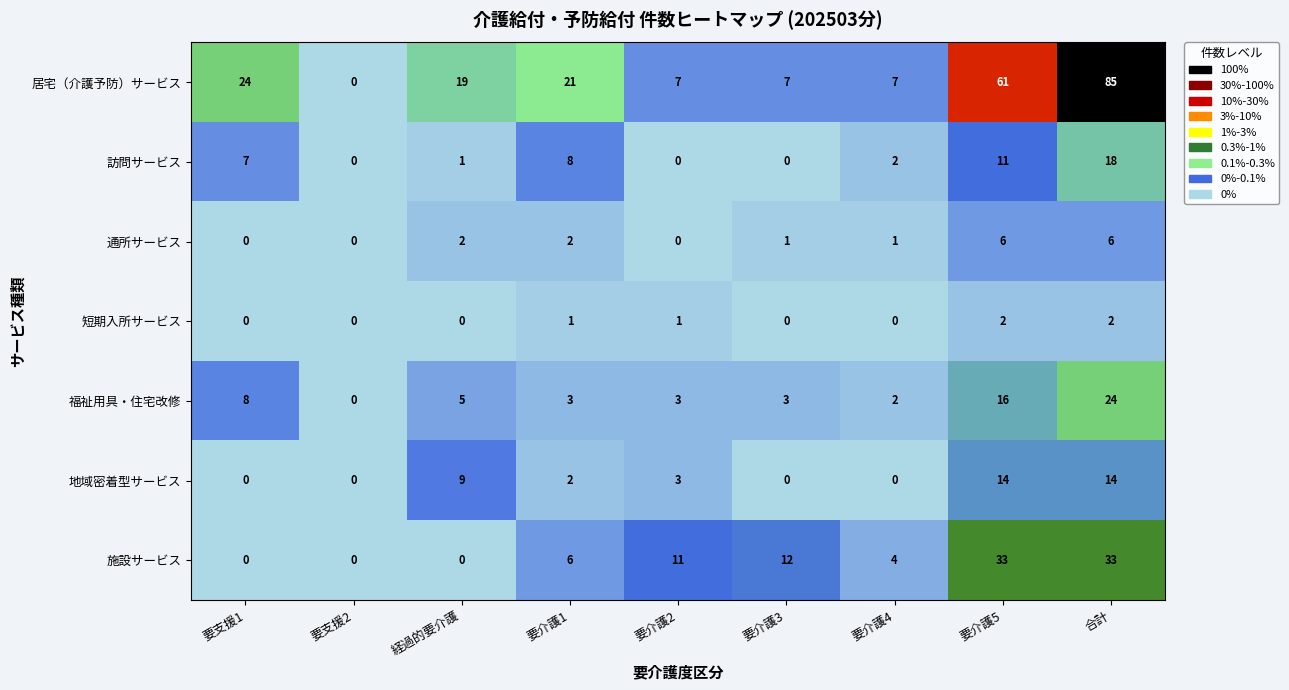

Which series has the largest total across all categories?

居宅（介護予防）サービス